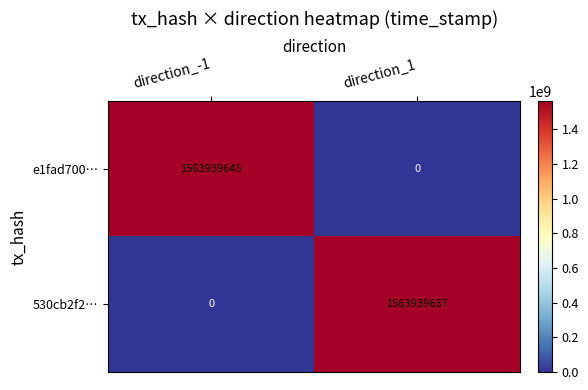

The 530cb2f2… series shows 791456949 at direction_-1. True or false?

False